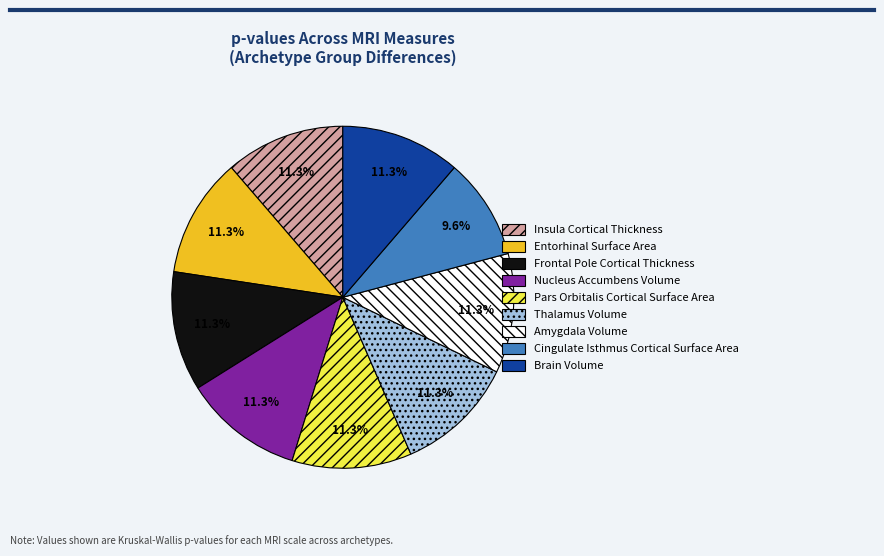

To the nearest percent, what is the difference between the largest and smallest slice percentages?

2%